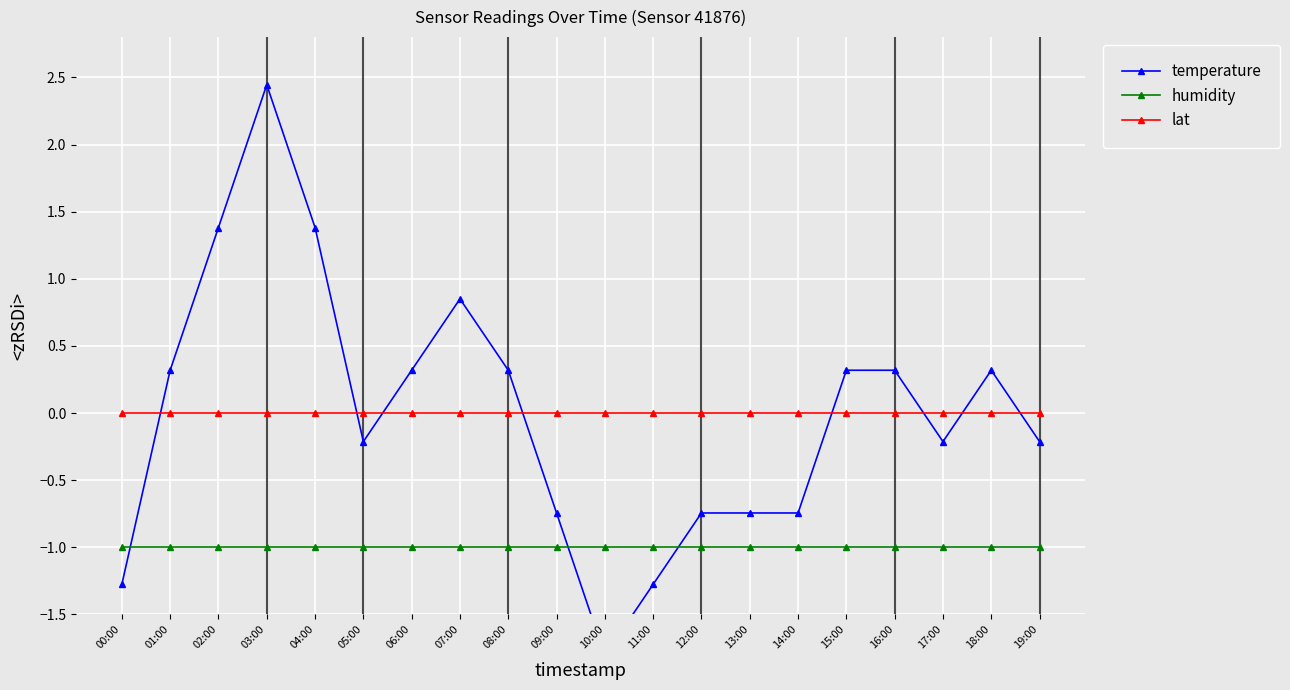

Where is the first local maximum for temperature?

03:00